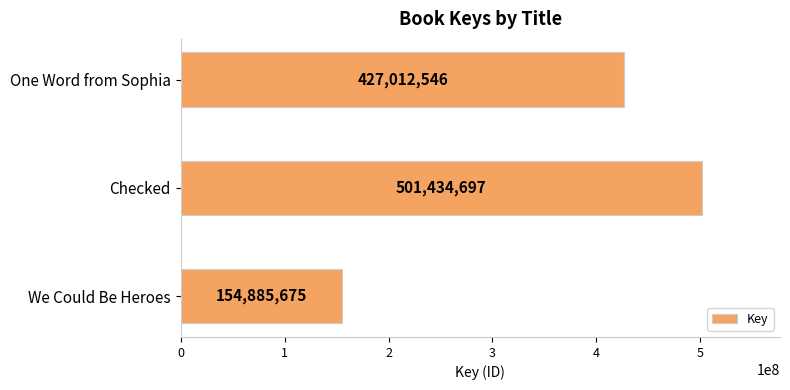

Reading top to bottom, list all the values displayed in this chart.

One Word from Sophia=427012546	Checked=501434697	We Could Be Heroes=154885675